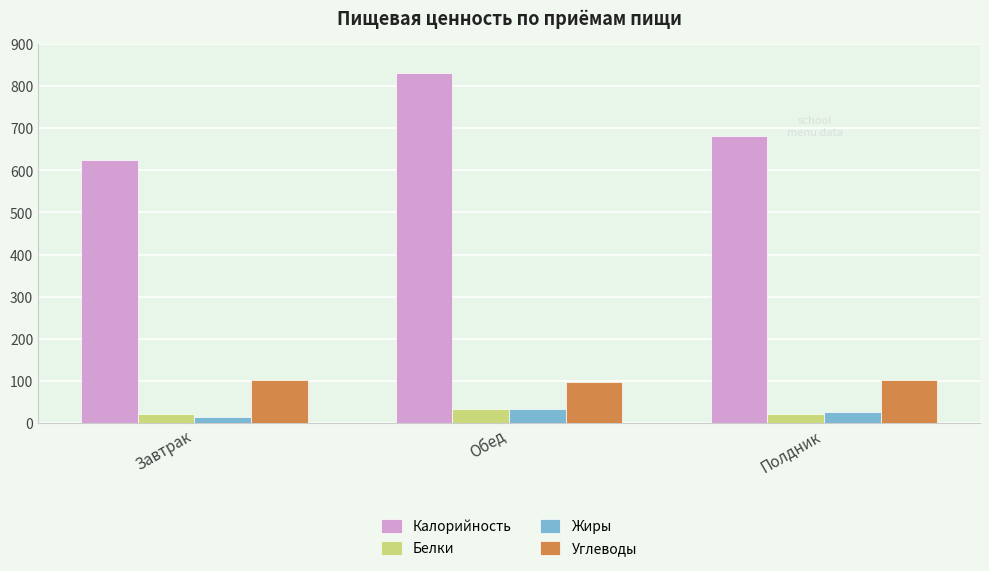

What is the total value across all series at Обед?

993.4